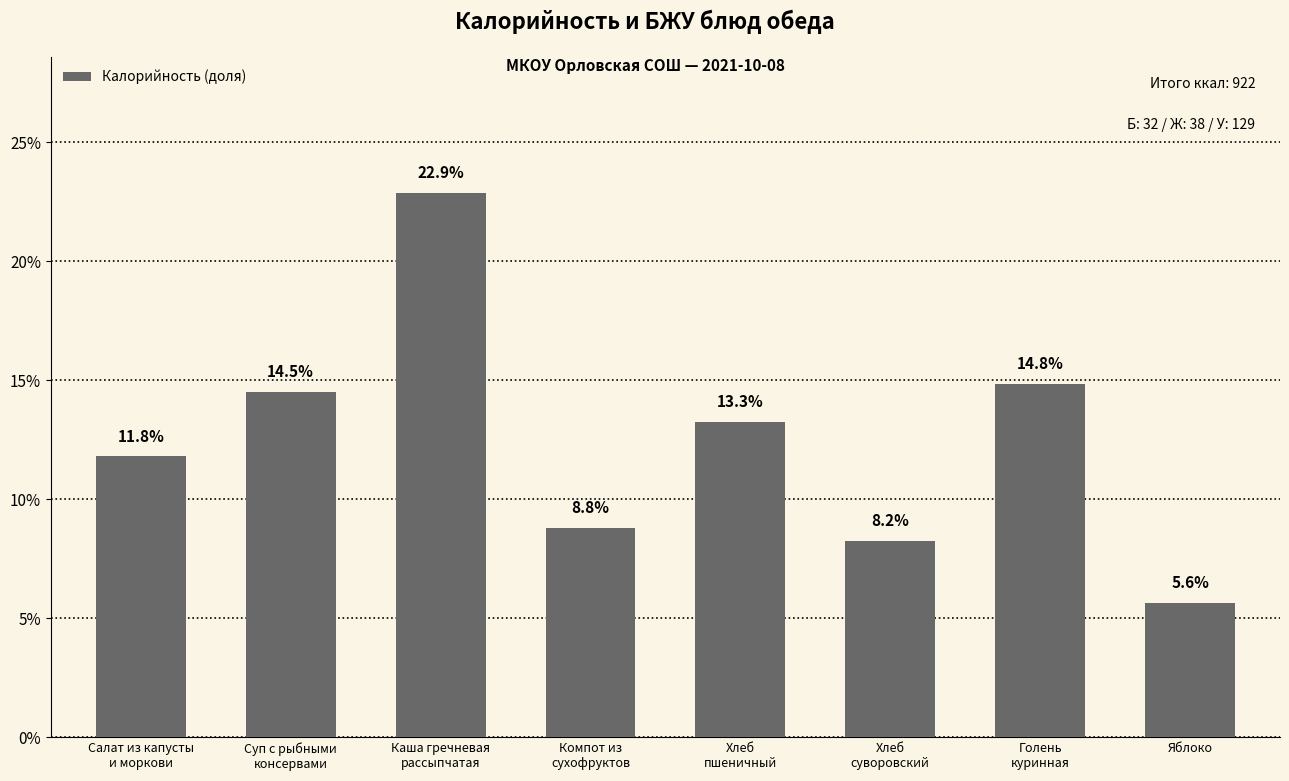

What is the average value?

0.1